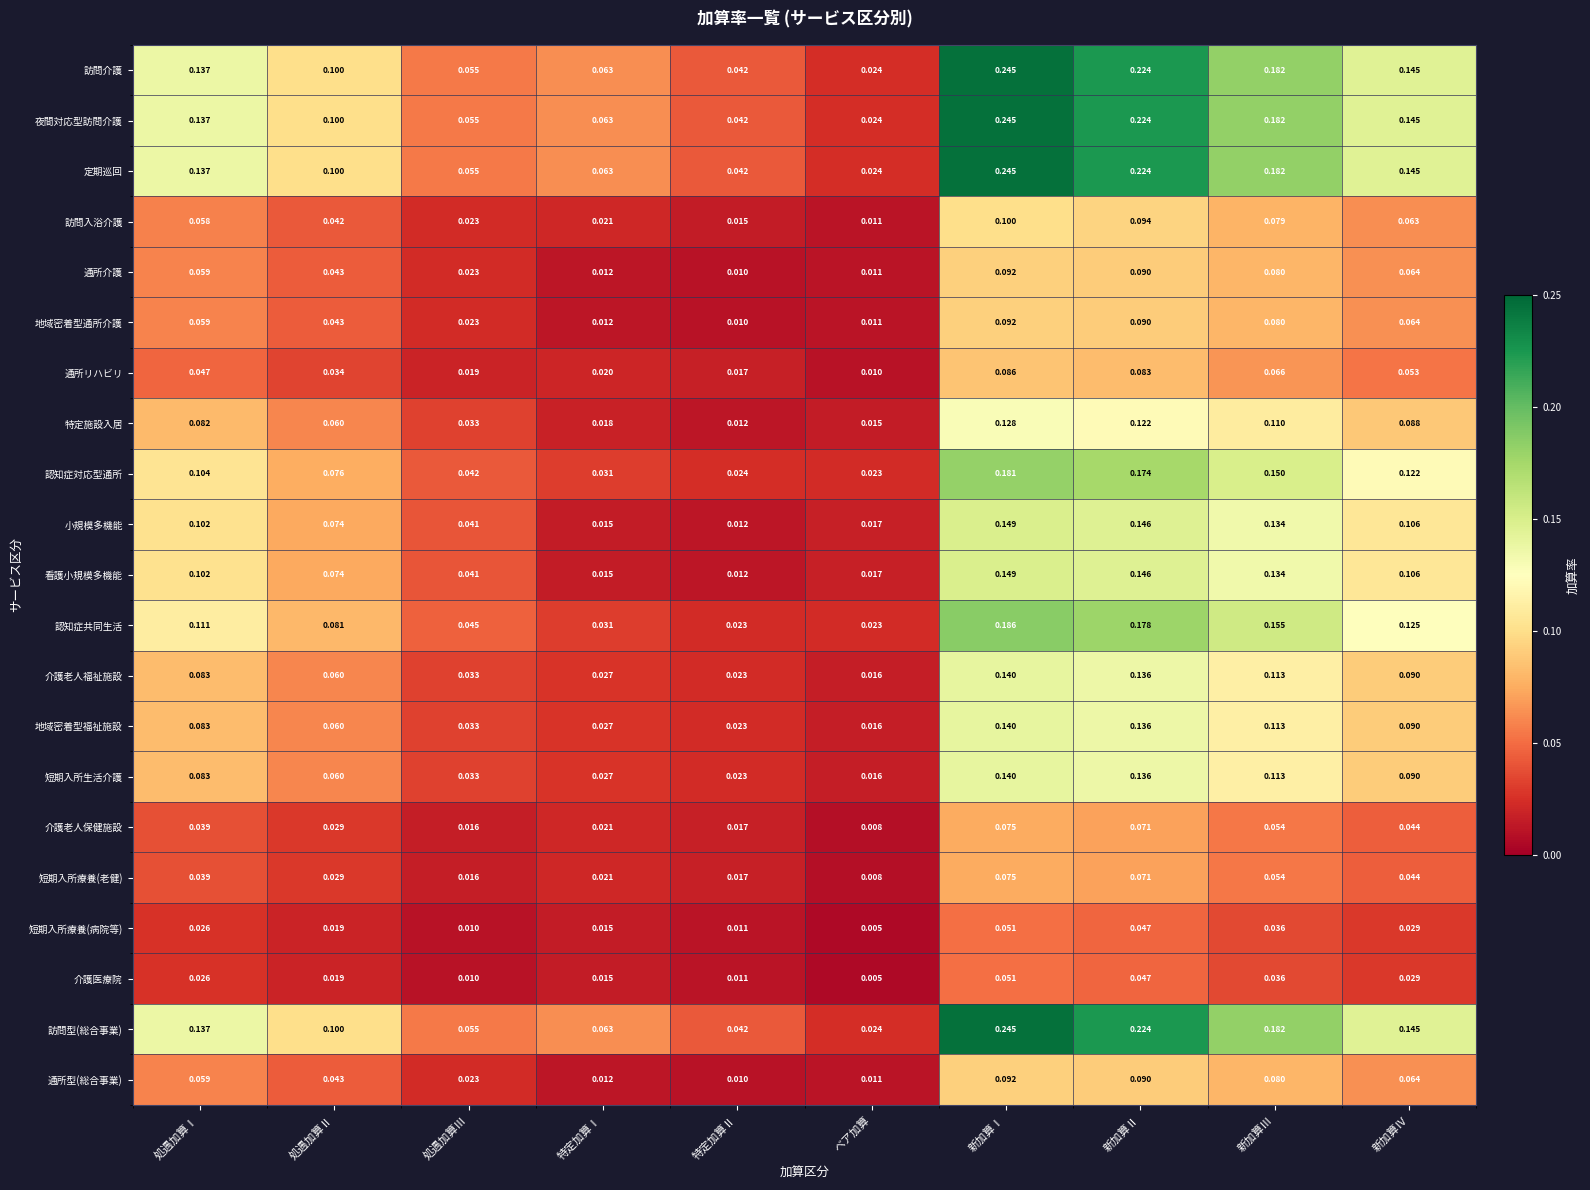

At which label does 介護老人福祉施設 reach its minimum?

ベア加算